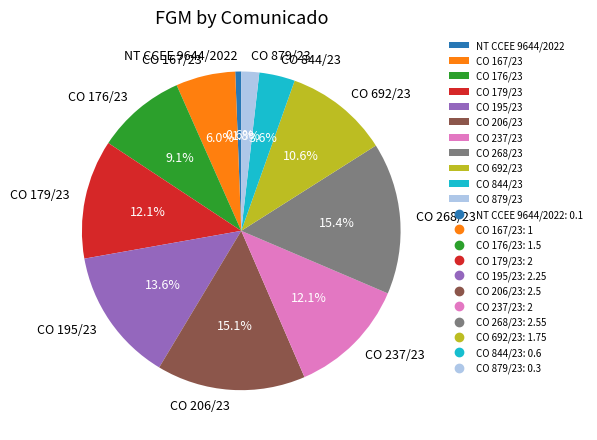

Approximately how many times larger is the value at NT CCEE 9644/2022 compared to CO 176/23?

0.1